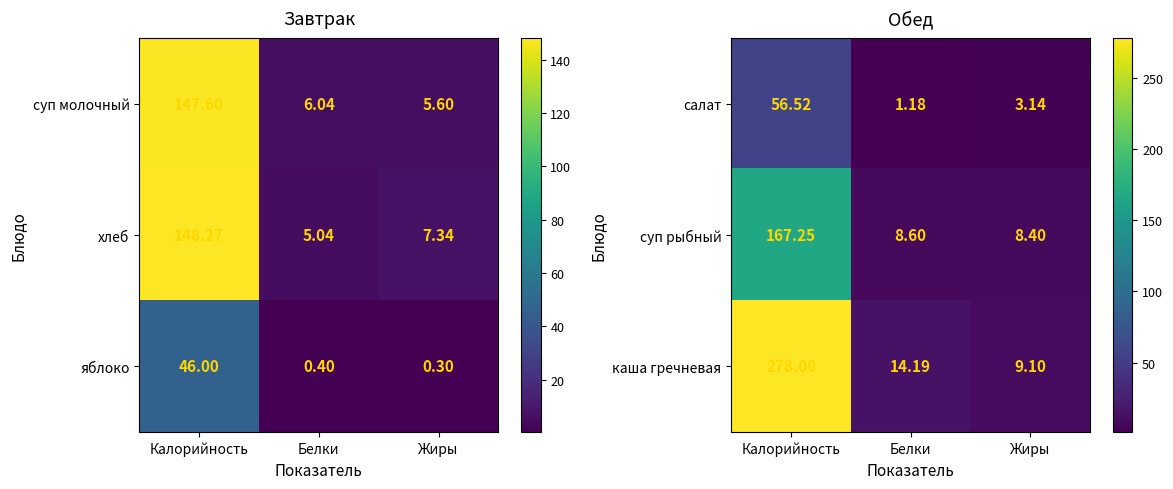

At which label does суп рыбный reach its peak?

Калорийность